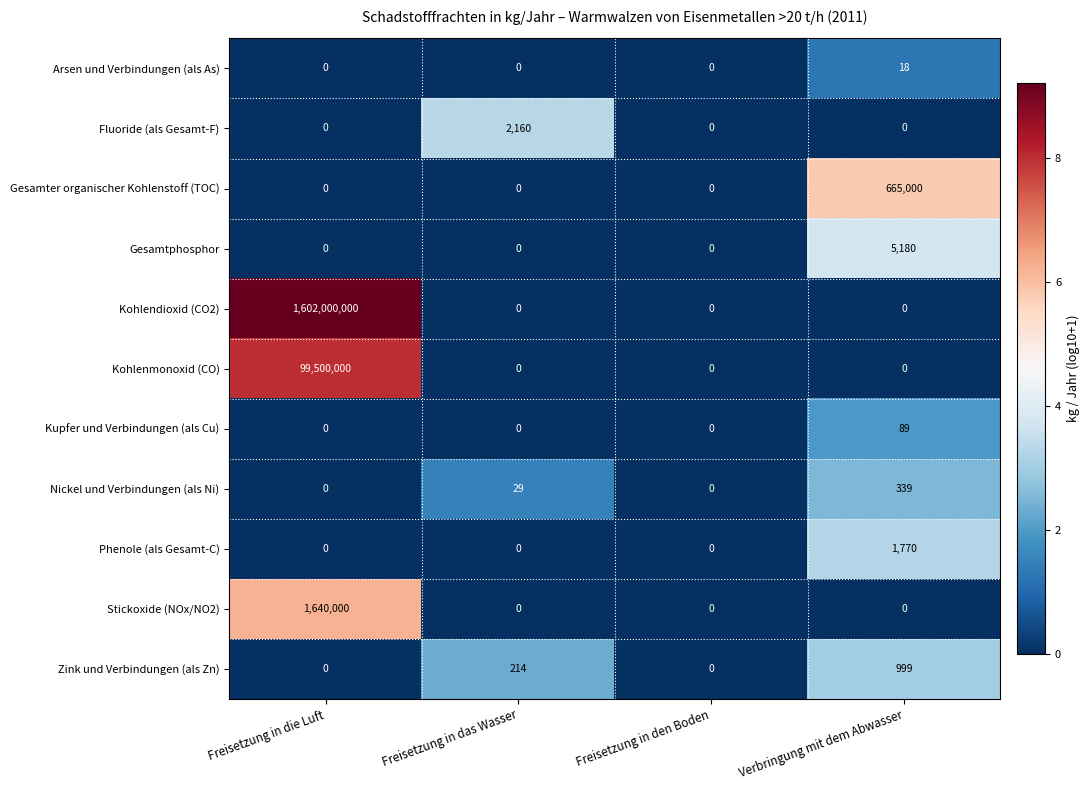

How many values in the Phenole (als Gesamt-C) series exceed 0?

1